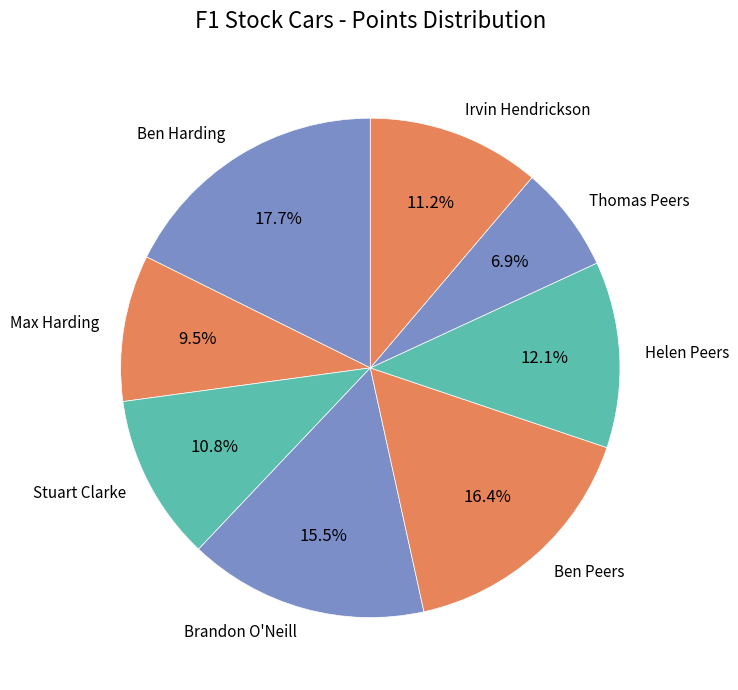

Count the number of slices in the pie.

8